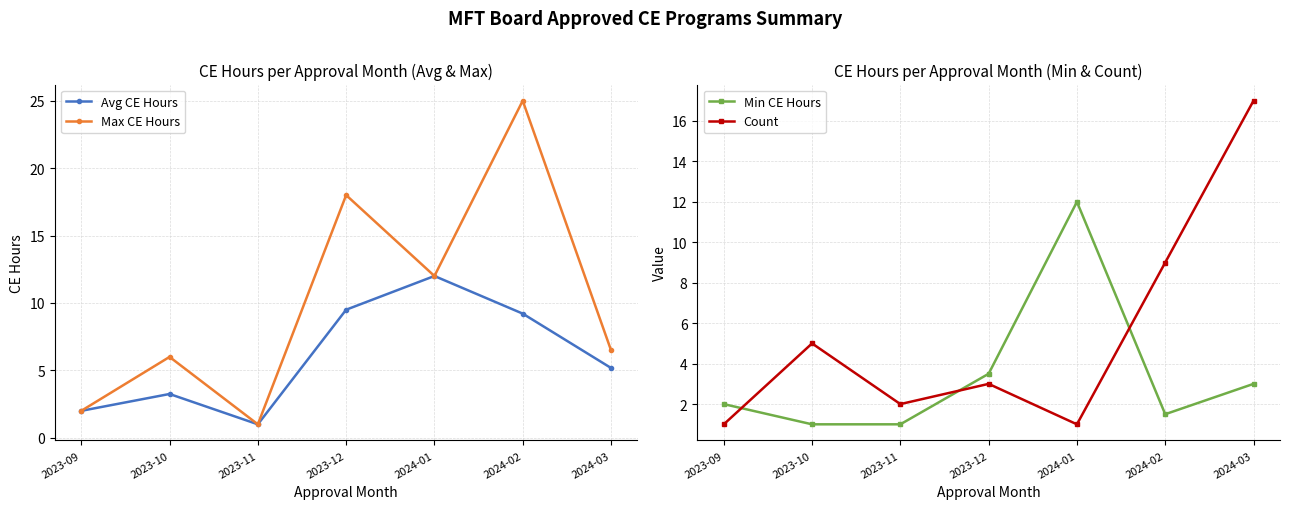

What is the label of the 2nd point from the right?

2024-02